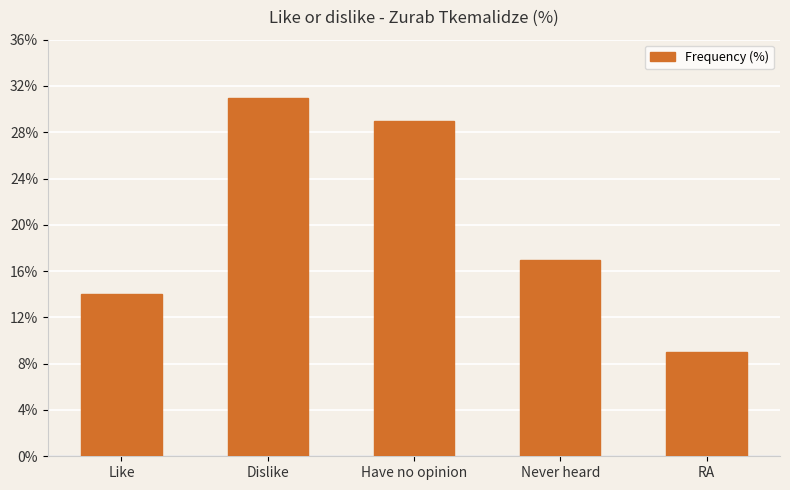

True or false: the data shows 24 at Like.

False